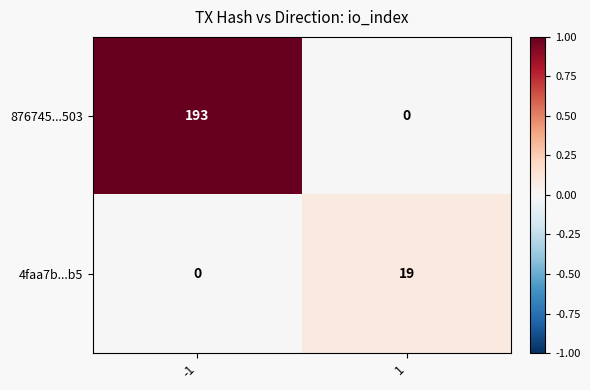

What is the greatest value displayed?

193